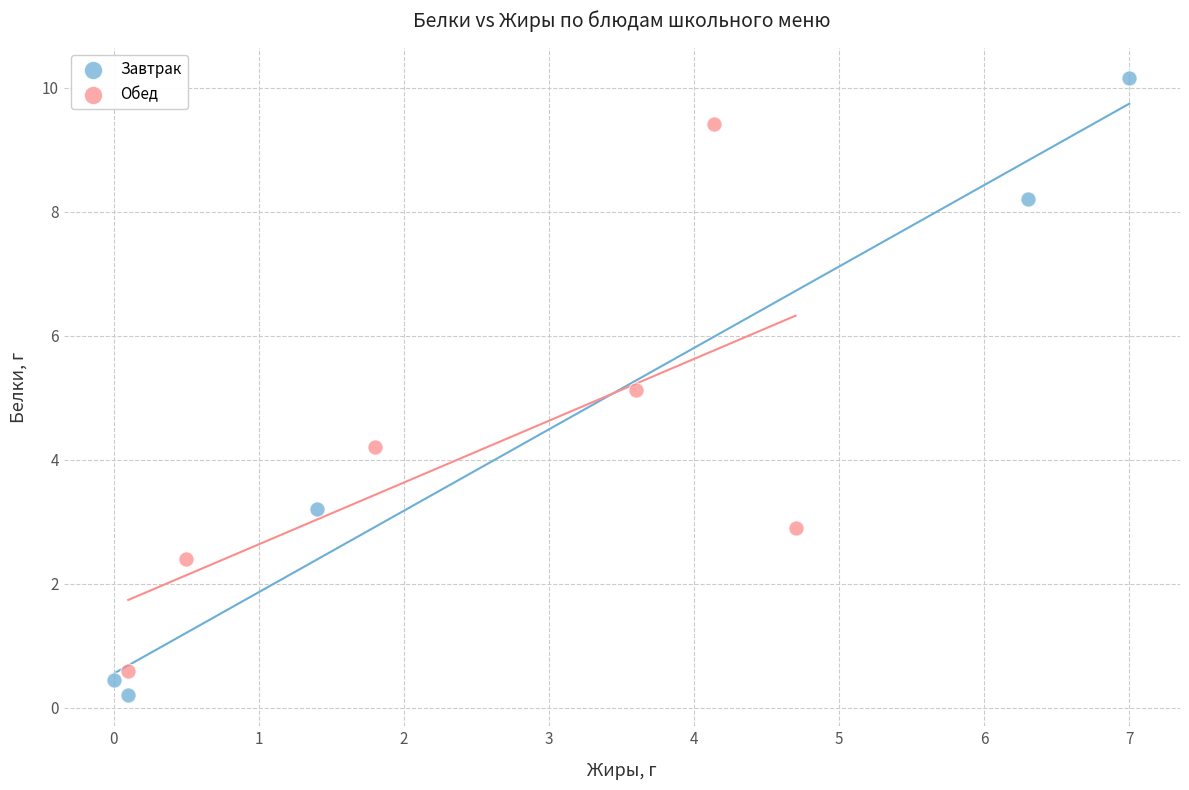

What are all the series names shown in the legend?

Завтрак, Обед